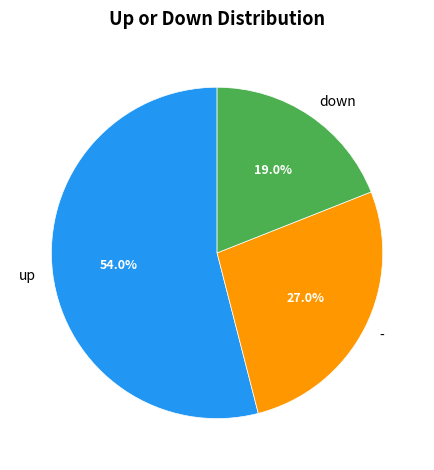

To the nearest percent, what is the average slice percentage?

33%